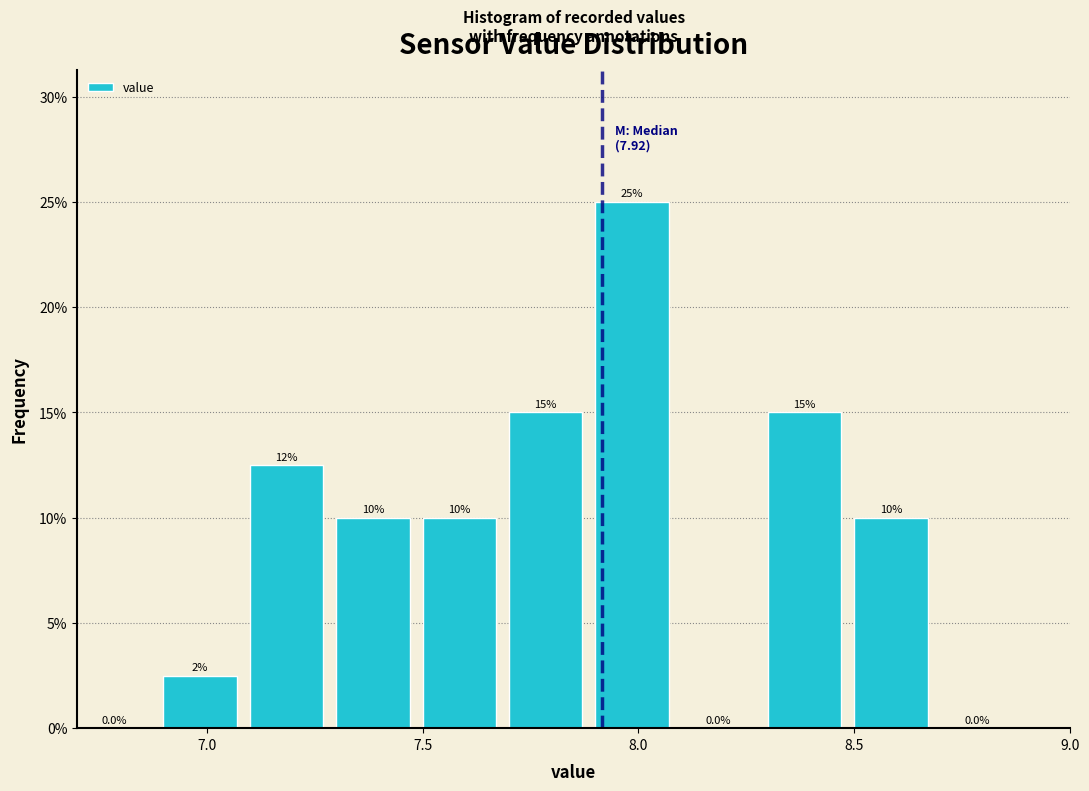

Over which range of the x-axis is the bar tallest?

7.9 to 8.1